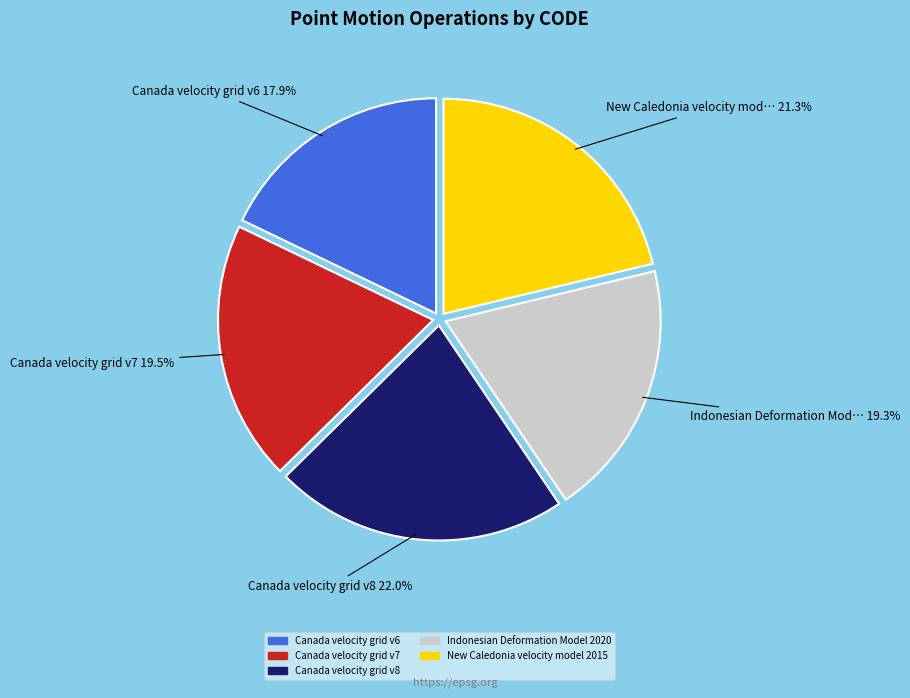

What is the smallest slice in the pie chart?

Canada velocity grid v6